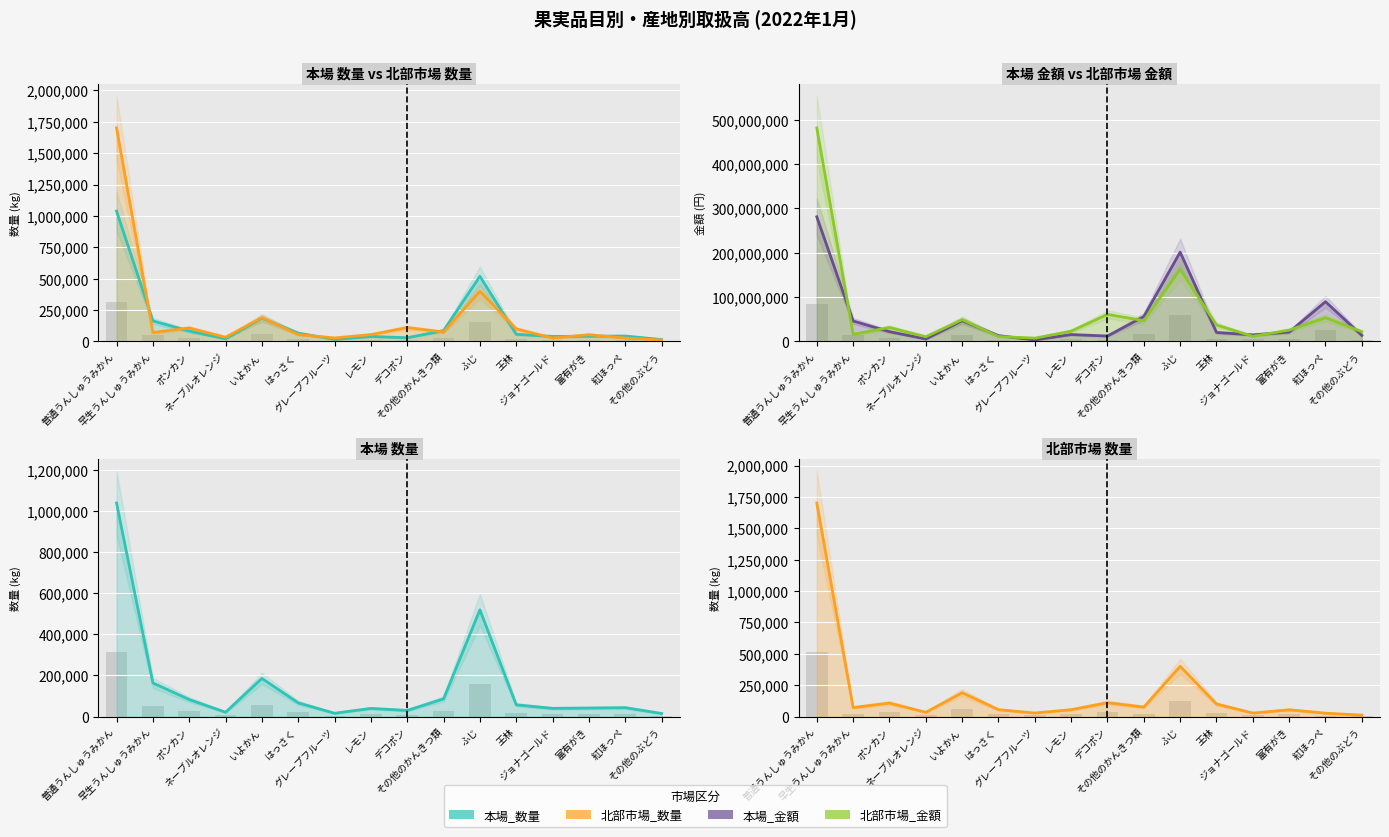

The 本場_数量 (line) series shows 8627 at ネーブルオレンジ. True or false?

False